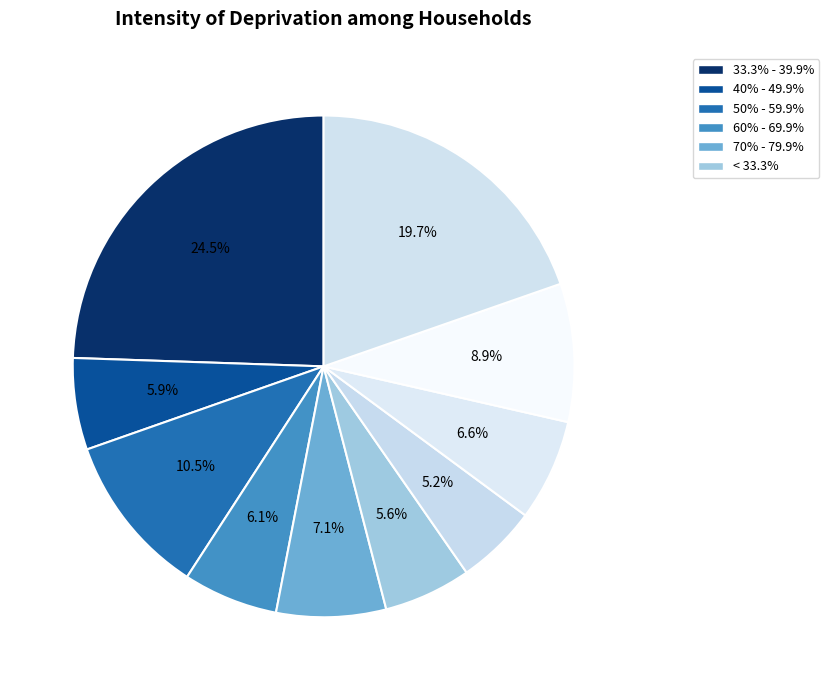

Count the number of slices in the pie.

10